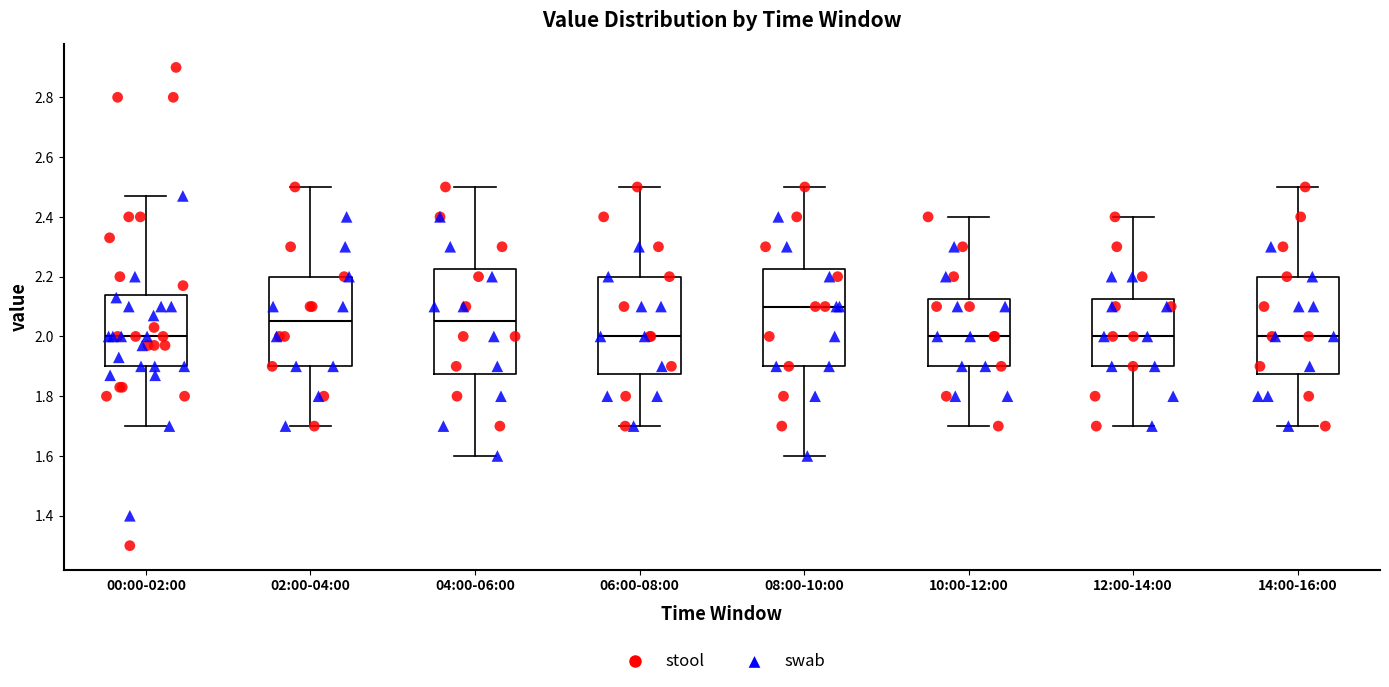

Which box is the tallest, from its lower edge to its upper edge?

04:00-06:00